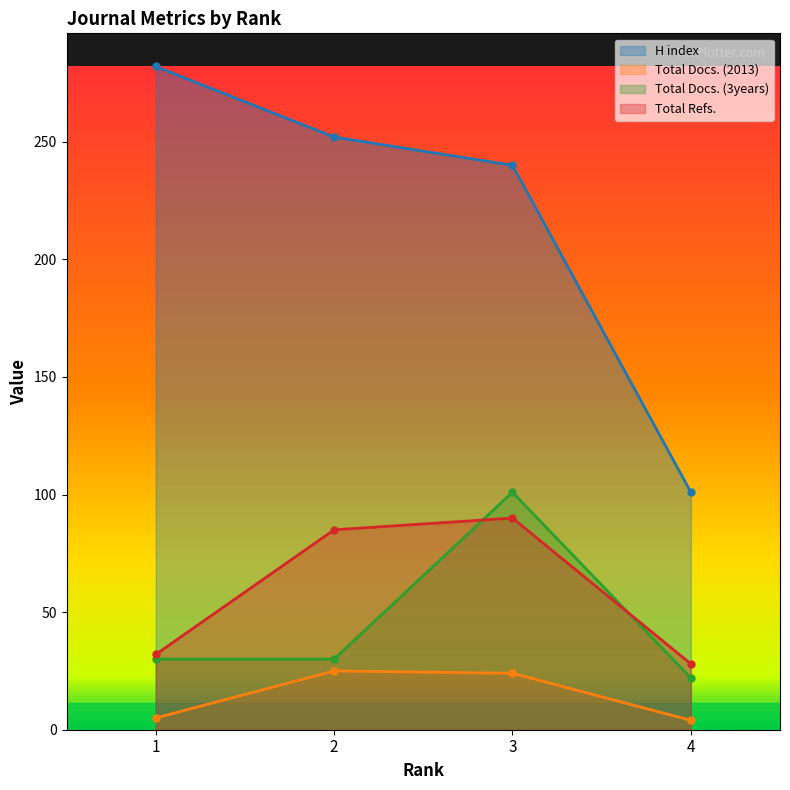

Reading left to right, extract all data points from this chart.

H index: 1=282	2=252	3=240	4=101
Total Docs. (2013): 1=5	2=25	3=24	4=4
Total Docs. (3years): 1=30	2=30	3=101	4=22
Total Refs.: 1=32	2=85	3=90	4=28